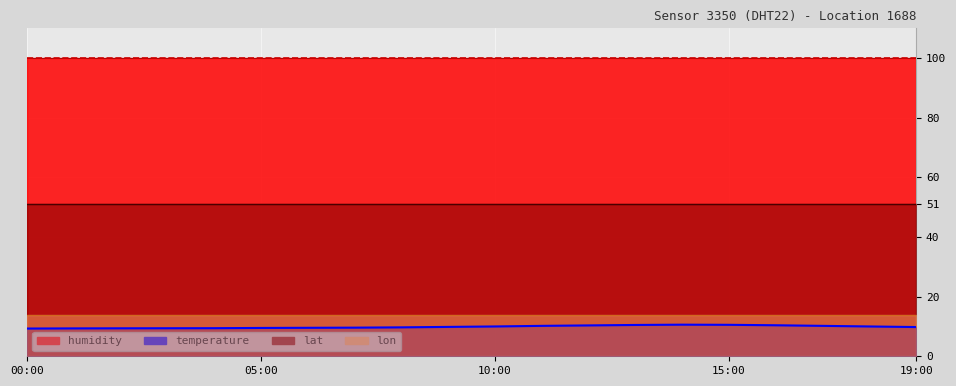

Approximately how many times larger is the value at 15:00 compared to 16?

0.9